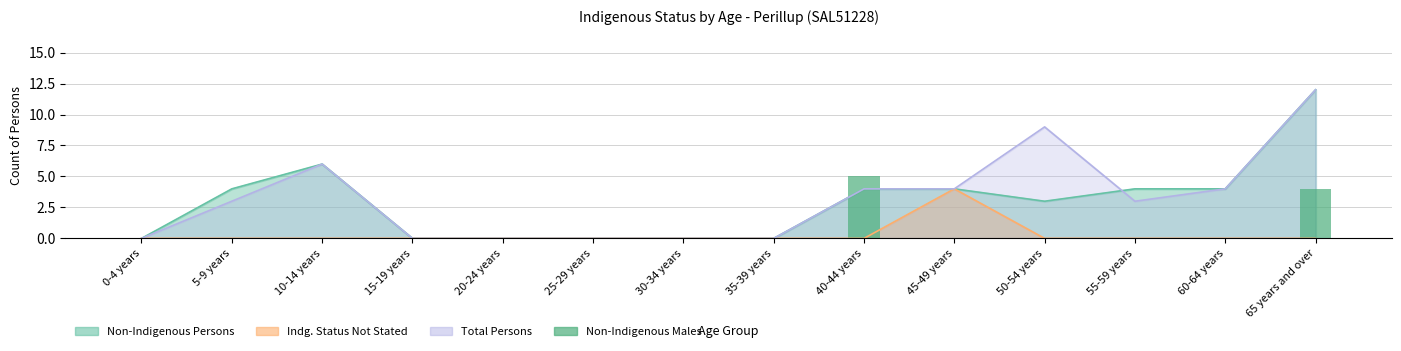

How many data points does each series have?

14